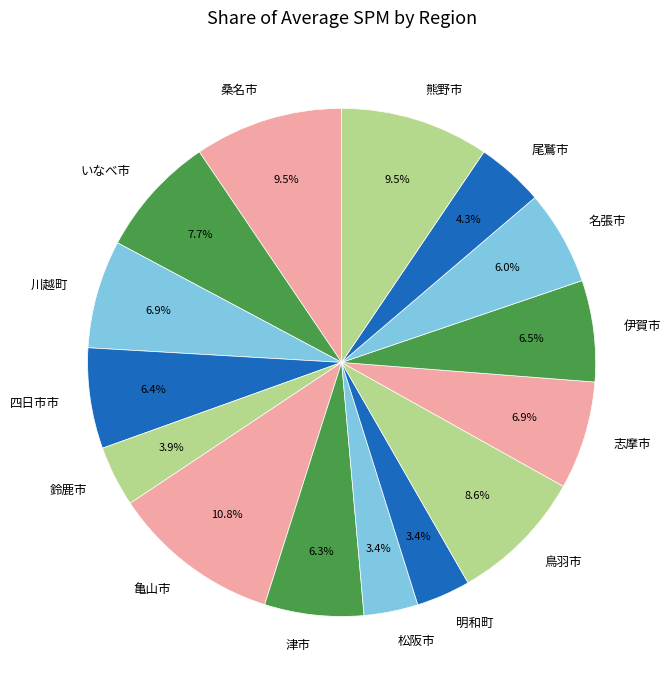

Which slice is the largest?

亀山市